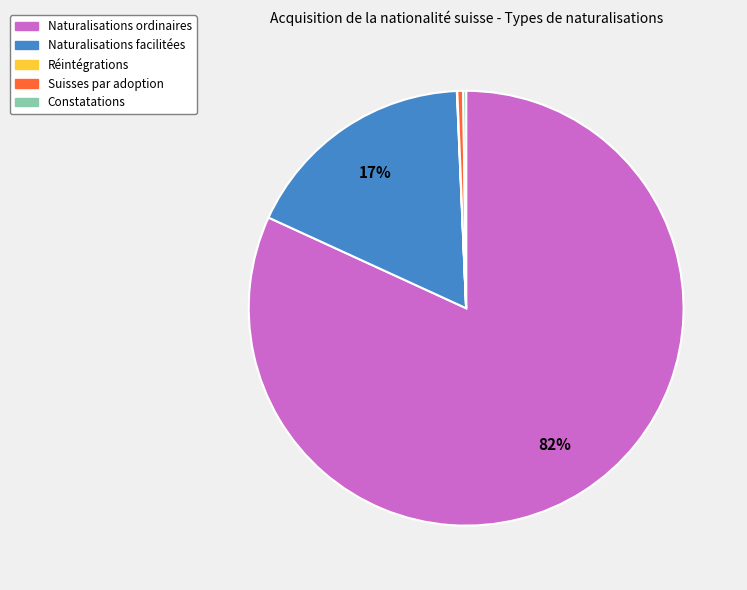

Do Naturalisations facilitées and Naturalisations ordinaires together represent more than half of the pie?

Yes